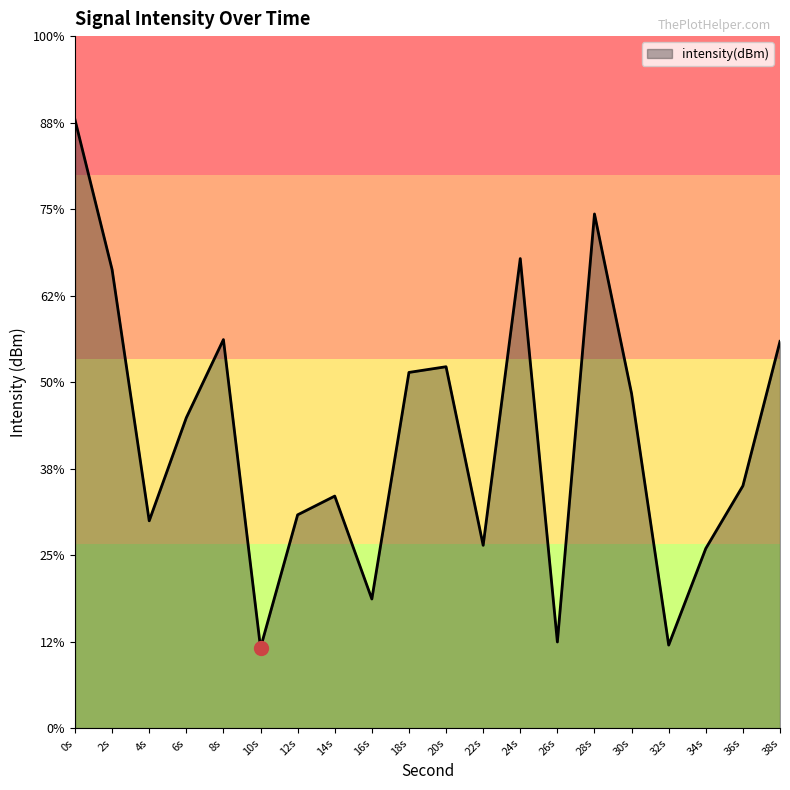

How many categories are shown in the chart?

20